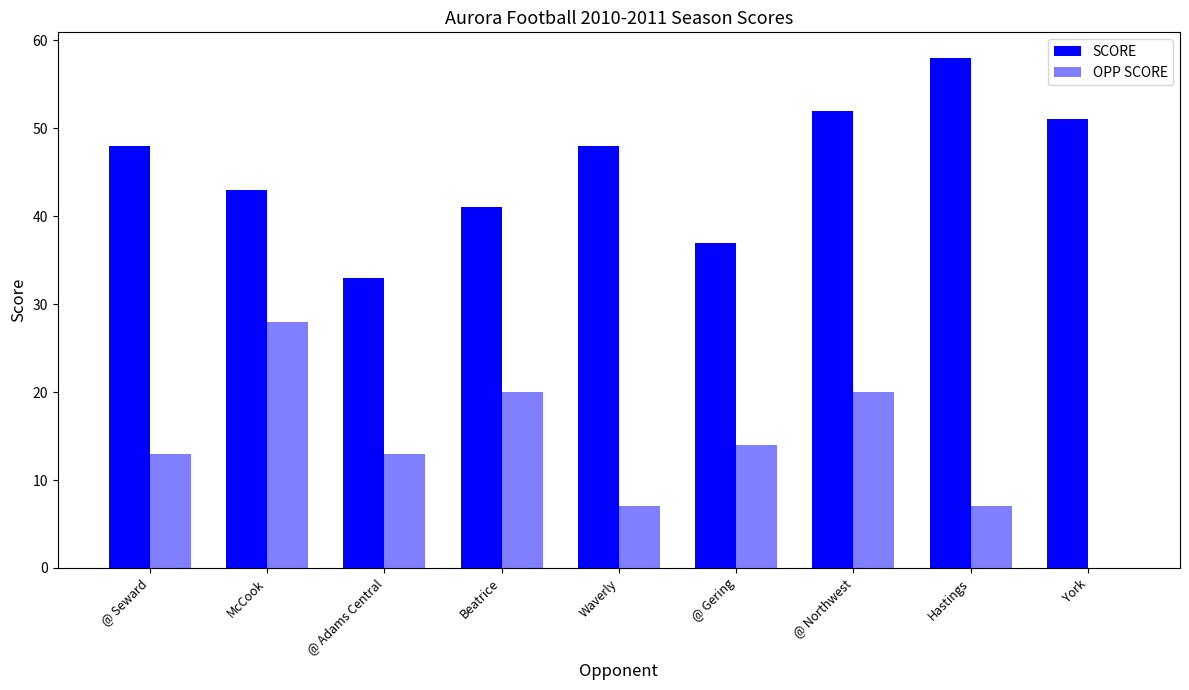

What value does the SCORE series have at @ Seward, to the nearest 5?

50